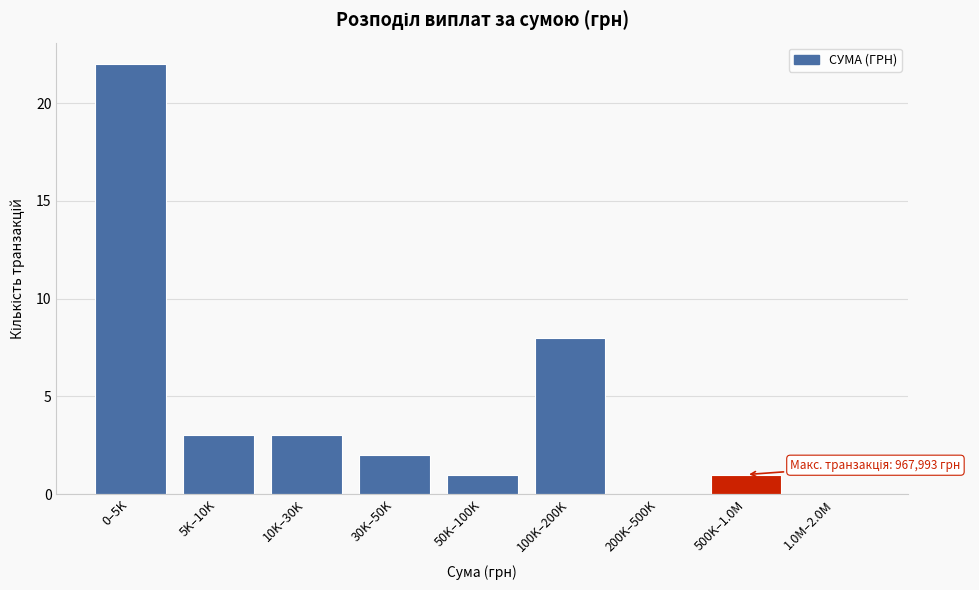

Reading left to right, what are all the values shown in this chart?

0–5K=22	5K–10K=3	10K–30K=3	30K–50K=2	50K–100K=1	100K–200K=8	200K–500K=0	500K–1.0M=1	1.0M–2.0M=0